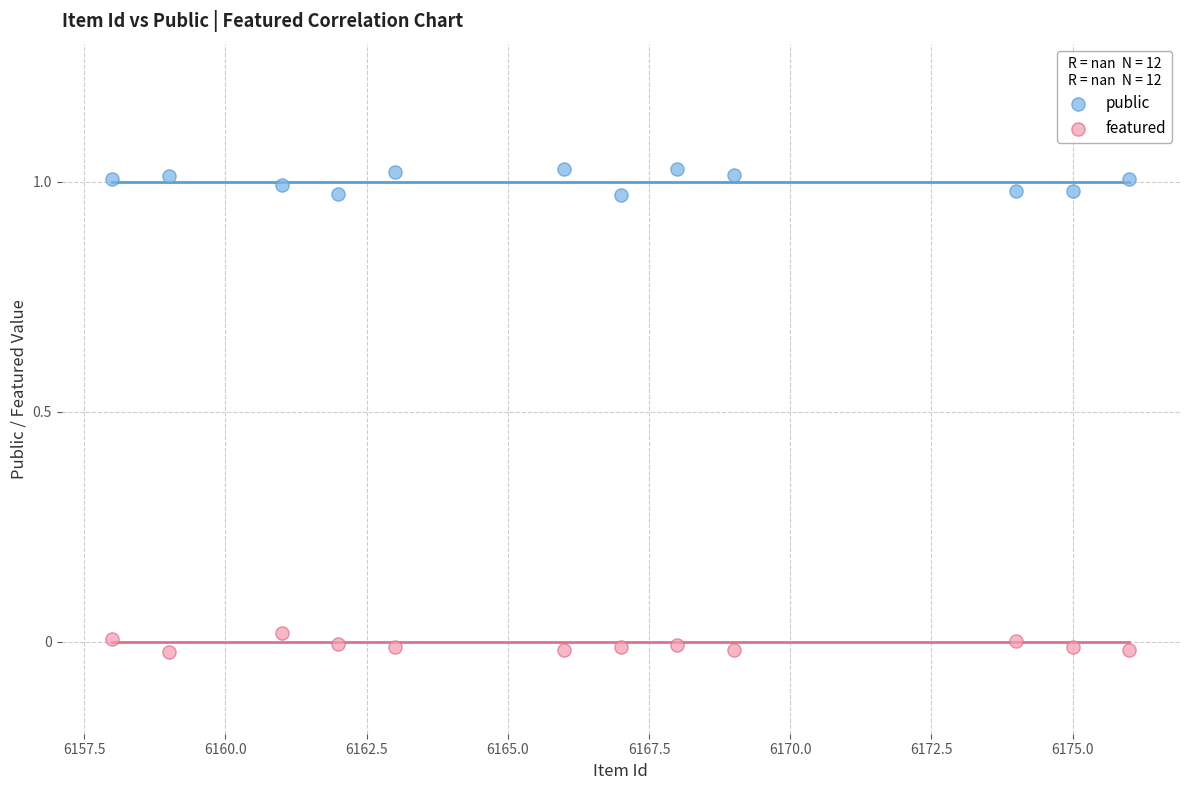

Across all data points, what is the range of X values (max minus min)?

18.0